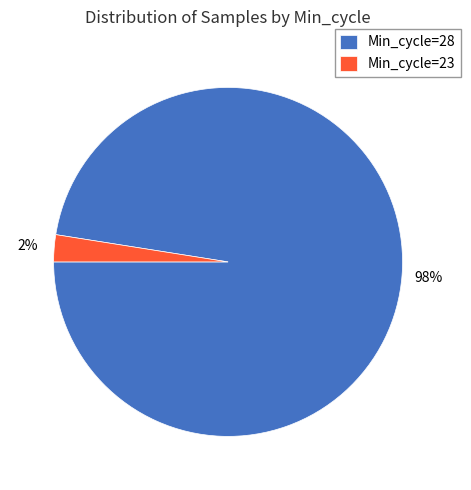

What percentage is the Min_cycle=28 slice, to the nearest percent?

98%